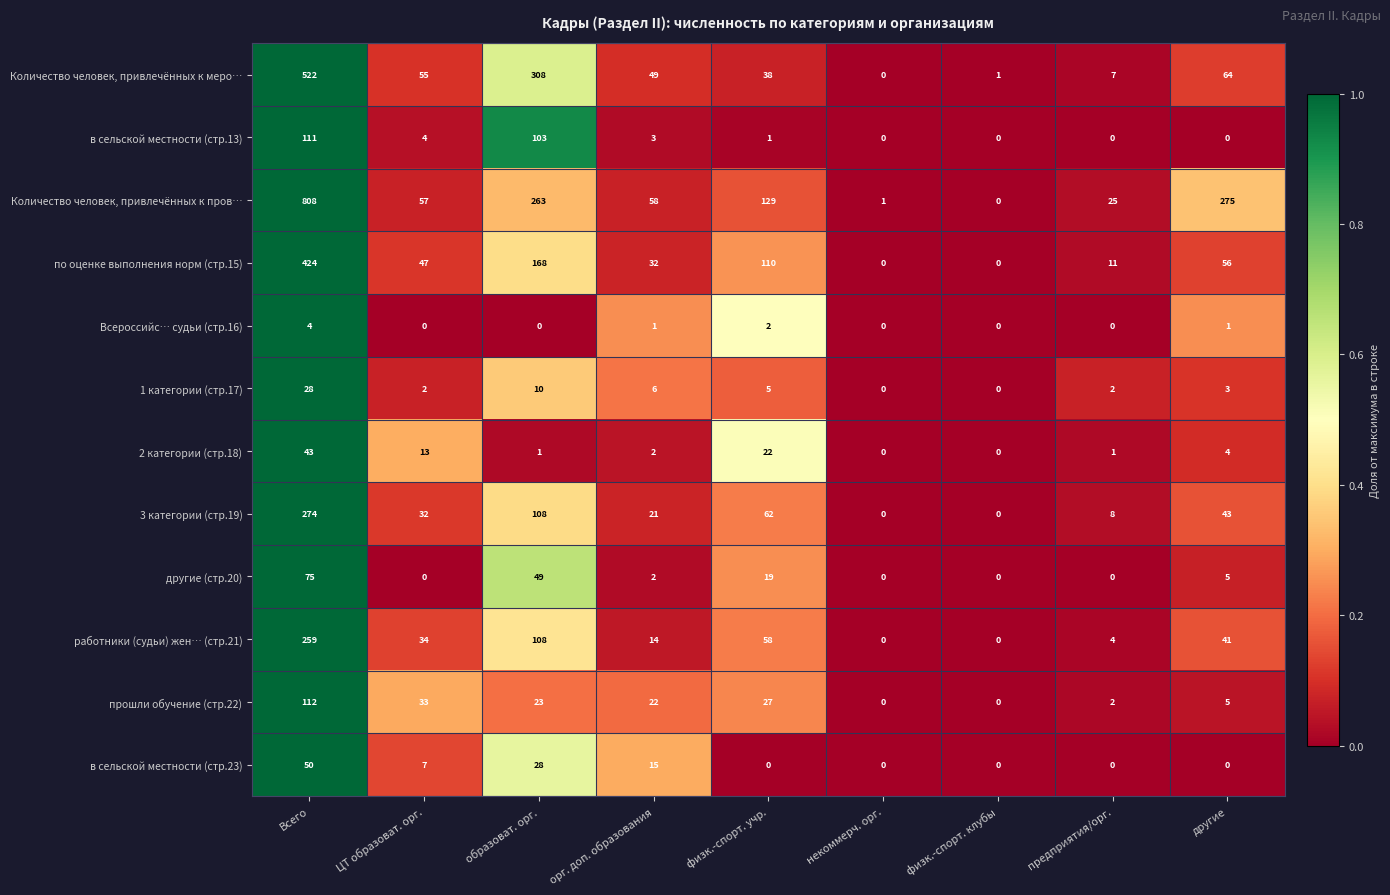

Count the number of data series in this chart.

12